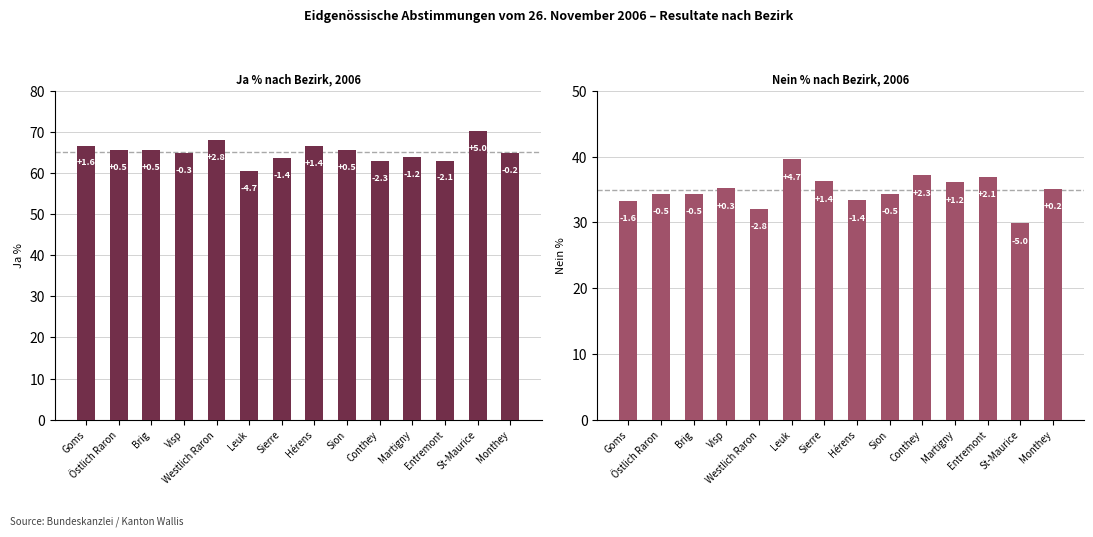

At which label does Nein % reach its minimum?

St-Maurice